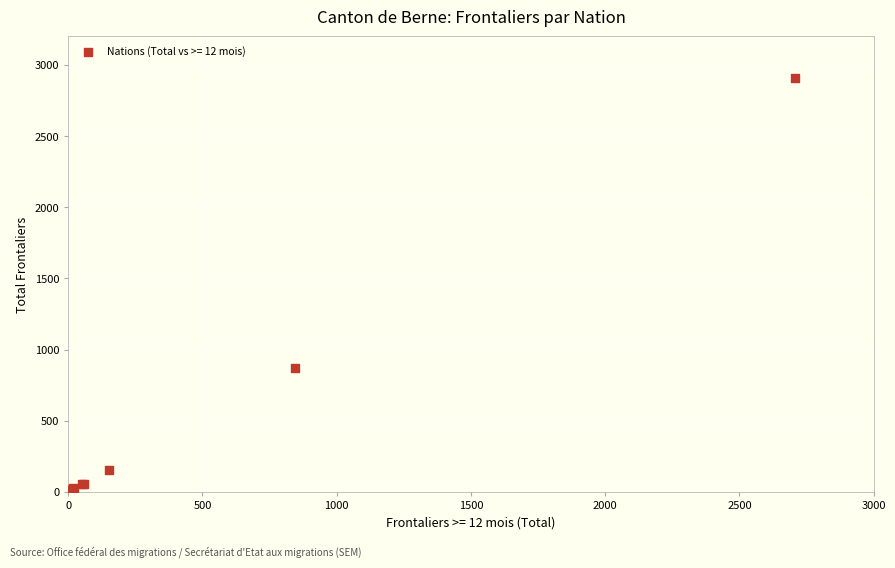

What Y value in the scatter plot is closest to 1453?

869